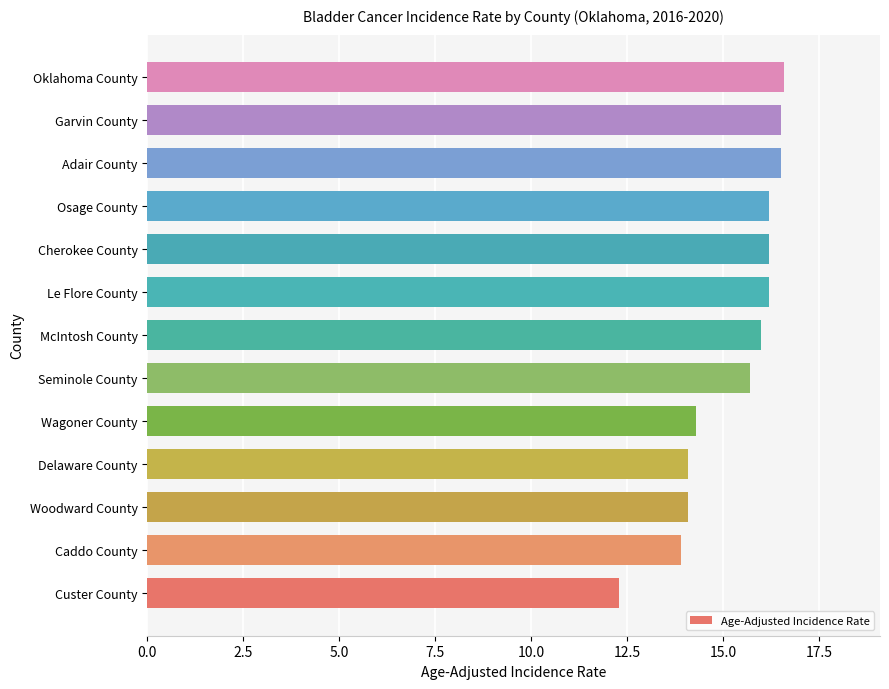

How many data points are less than 16?

6